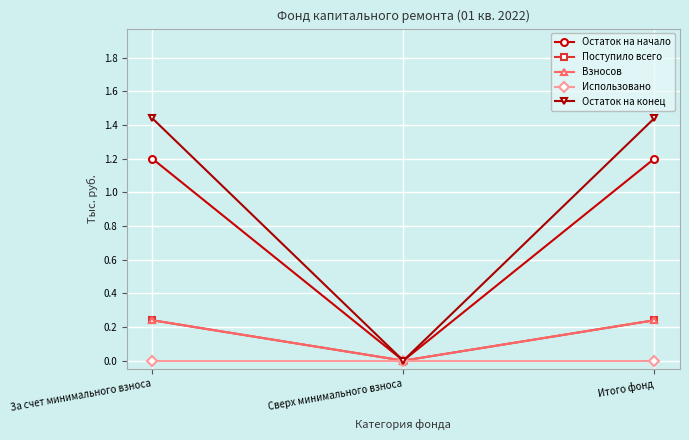

Is the value of Остаток на начало at Итого фонд greater than the value of Использовано at Итого фонд?

Yes